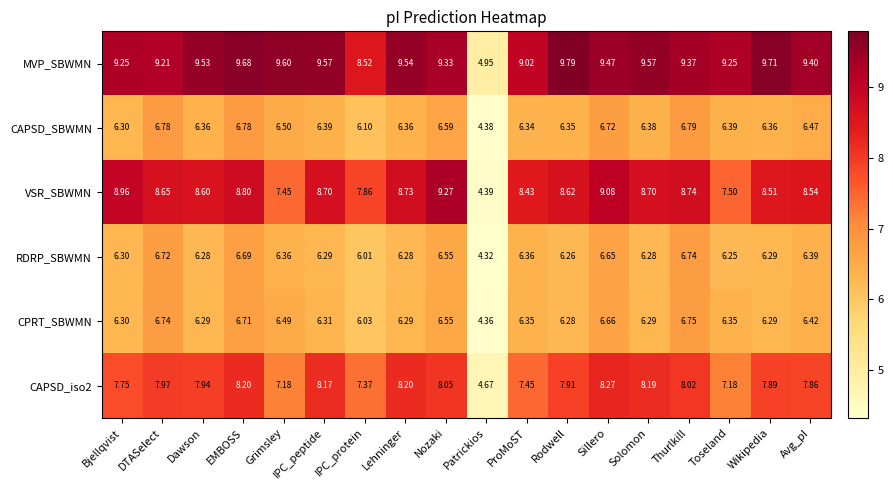

Which category has the highest value across all series?

Rodwell